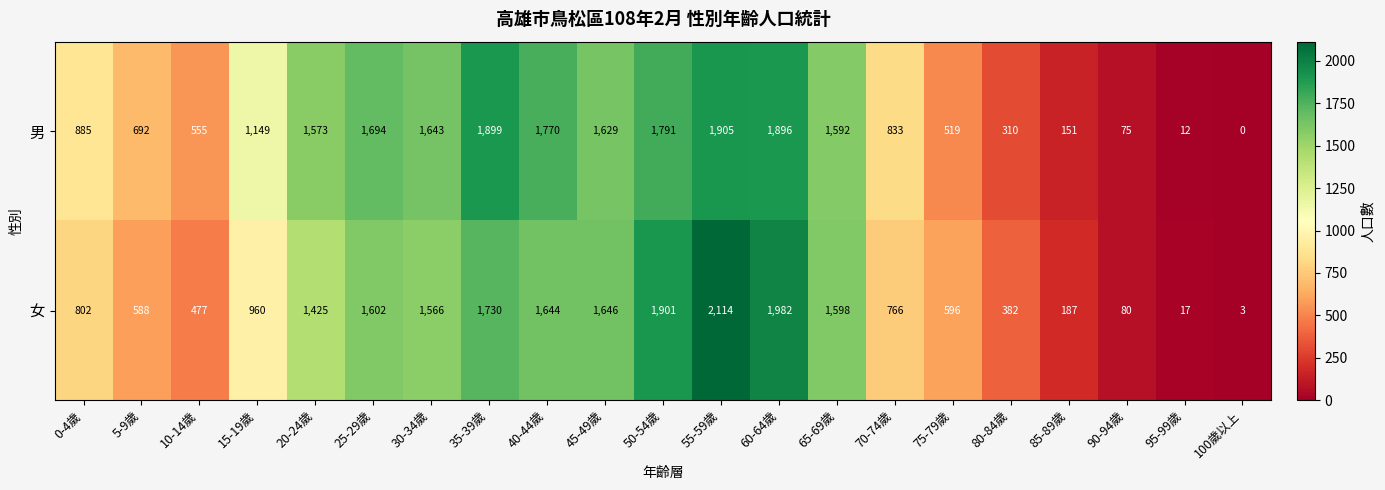

What is the average value of the 男 series?

1075